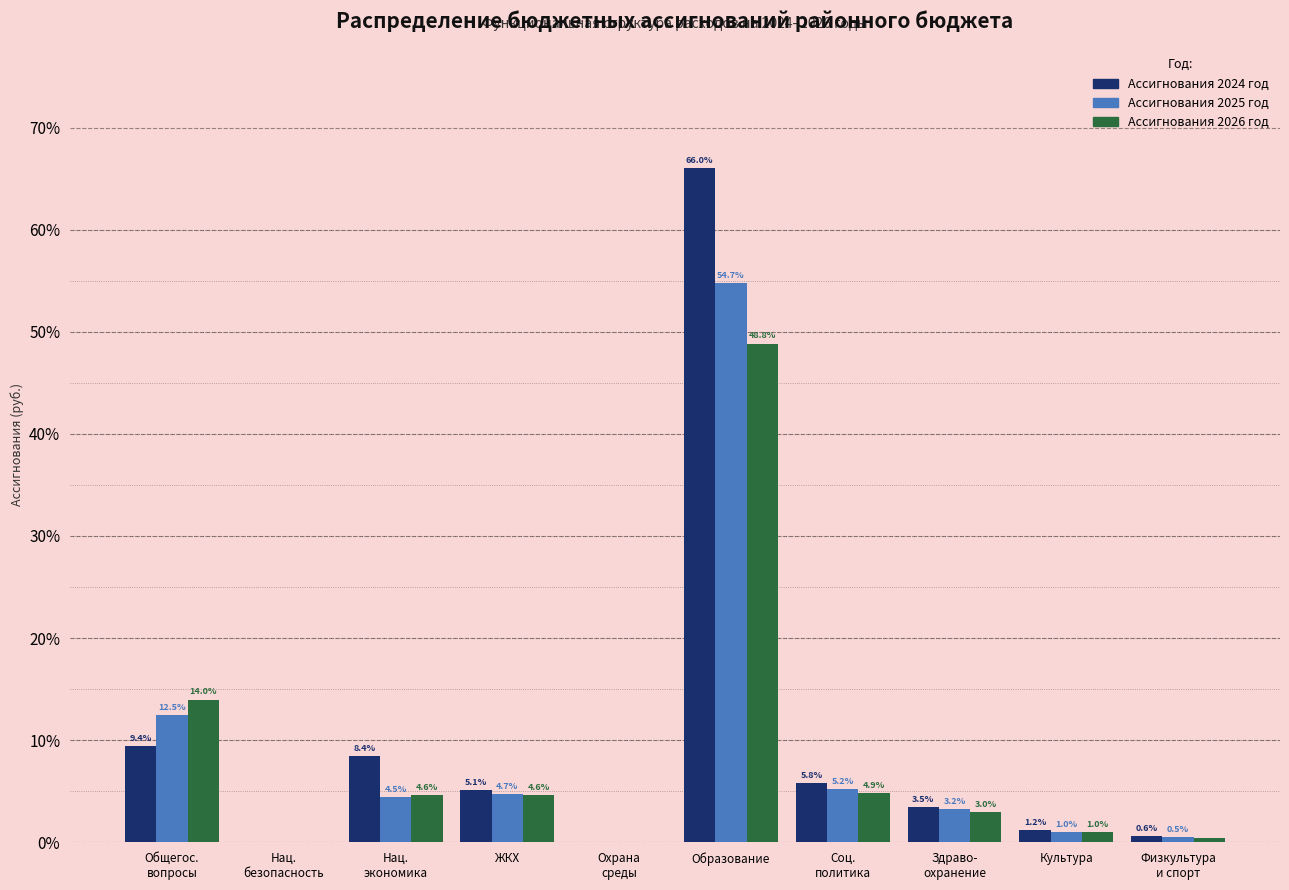

What is the maximum value shown in the chart?

66.0